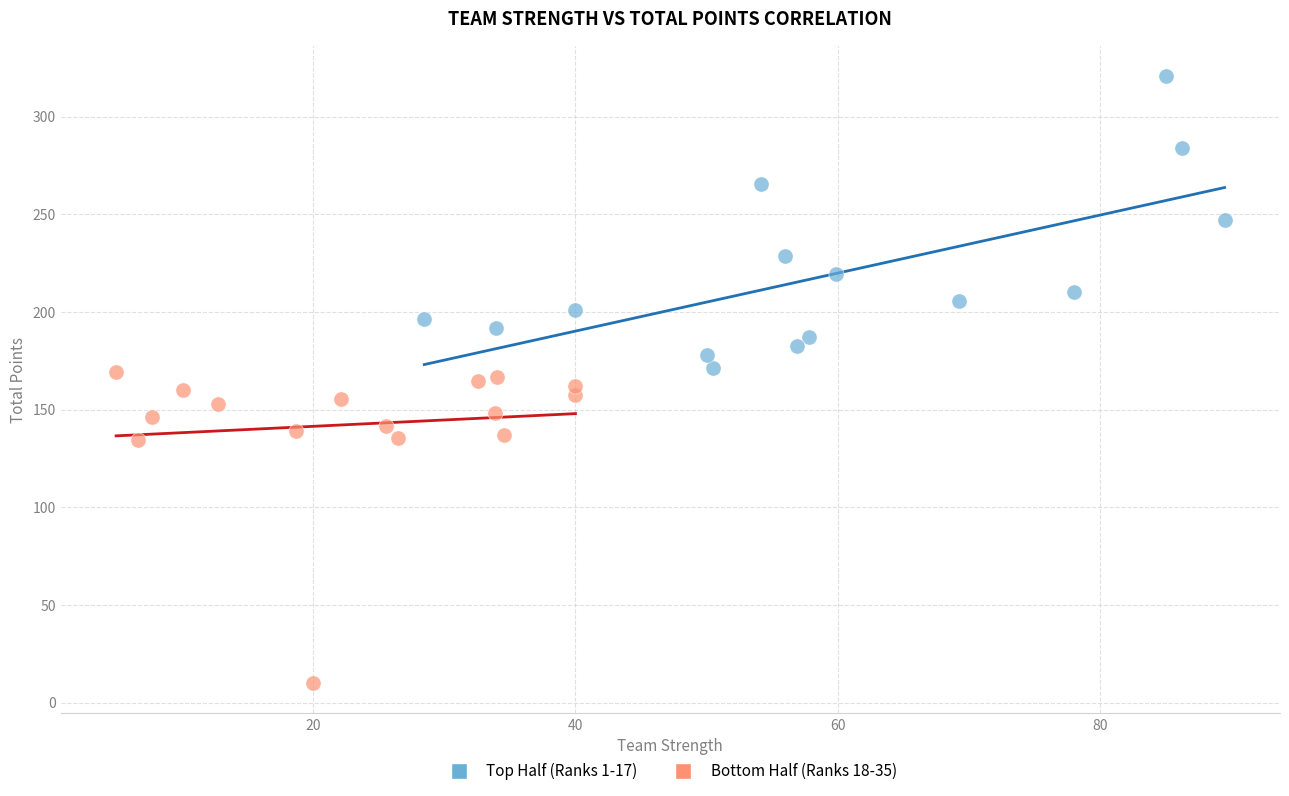

Which series reaches the maximum Y coordinate?

Top Half (Ranks 1-17)